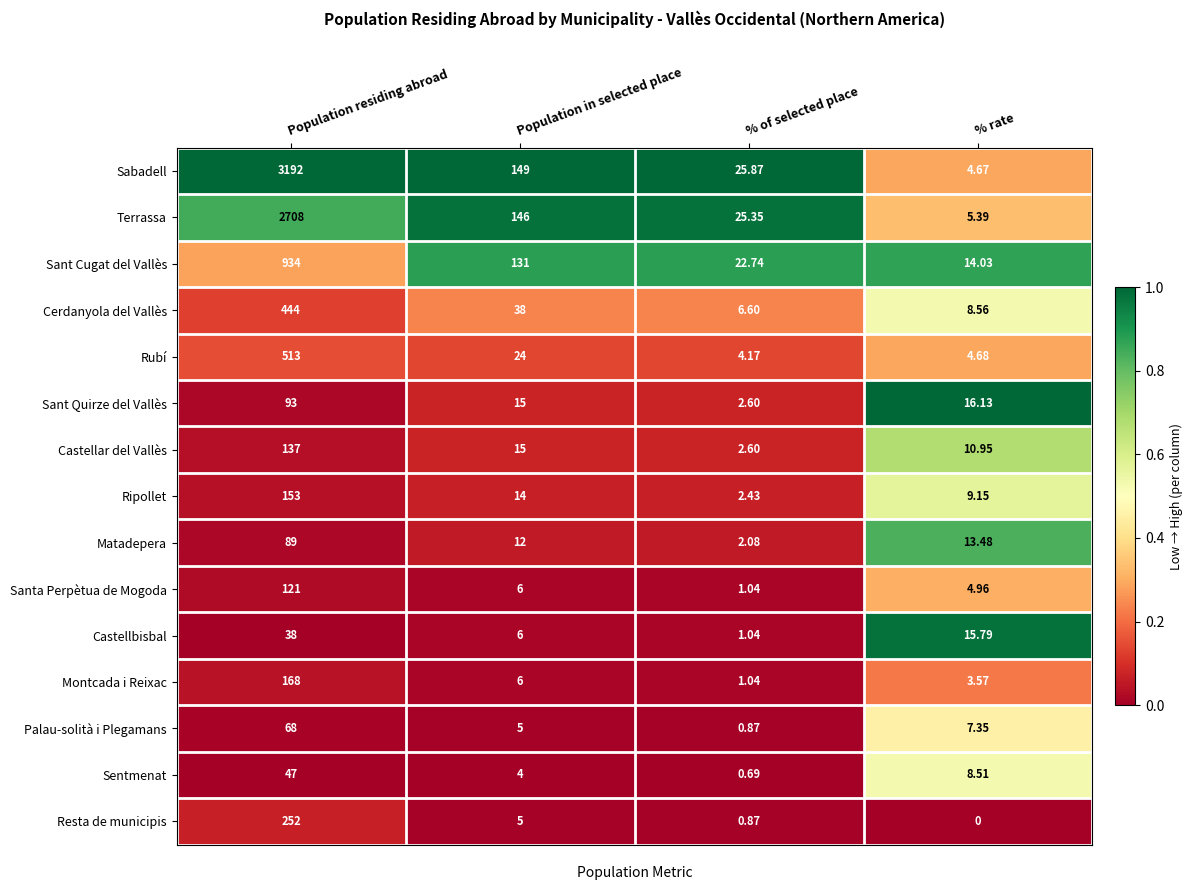

Which series has the widest spread of values?

Sabadell